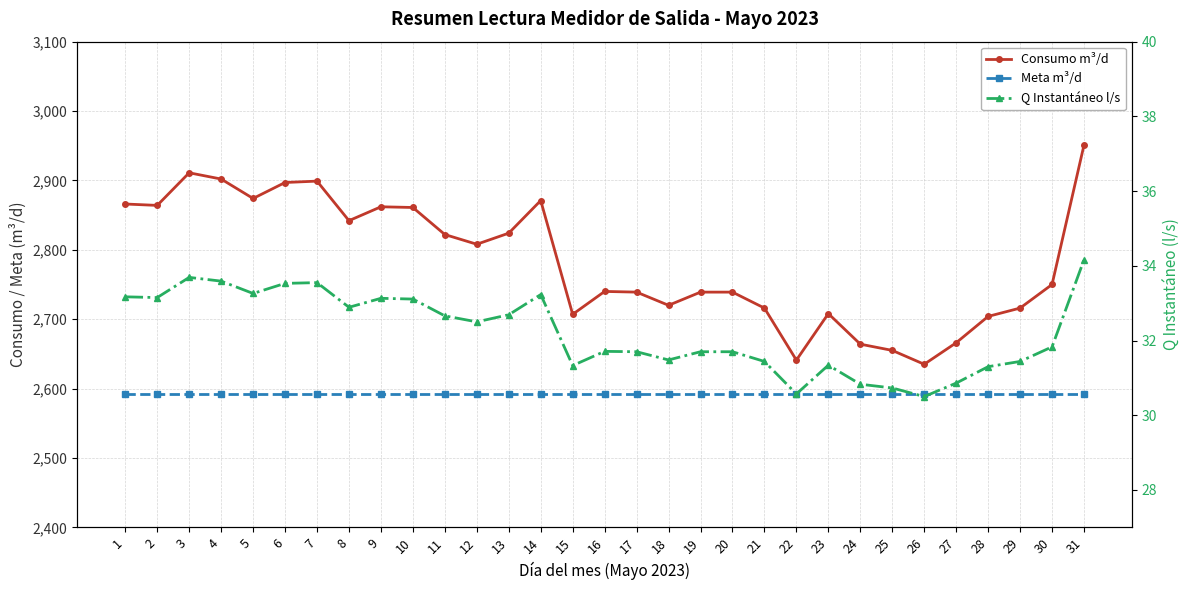

What is the minimum value for Consumo m³/d?

2635.0